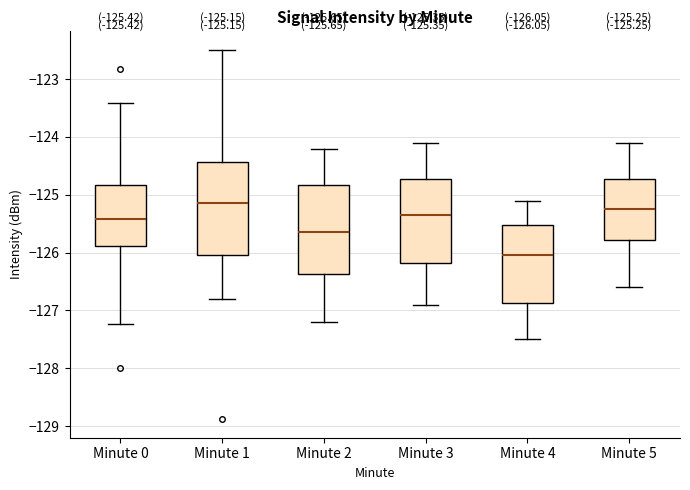

Which box's median line is the lowest?

Minute 4